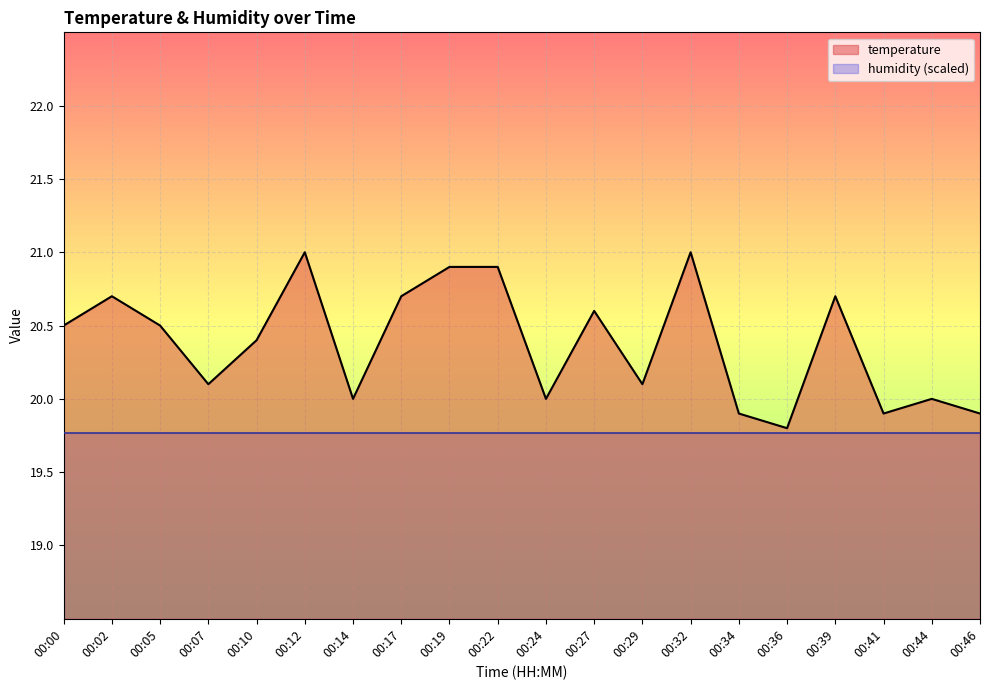

What is the change in value from 00:02 to 00:46?

-0.8